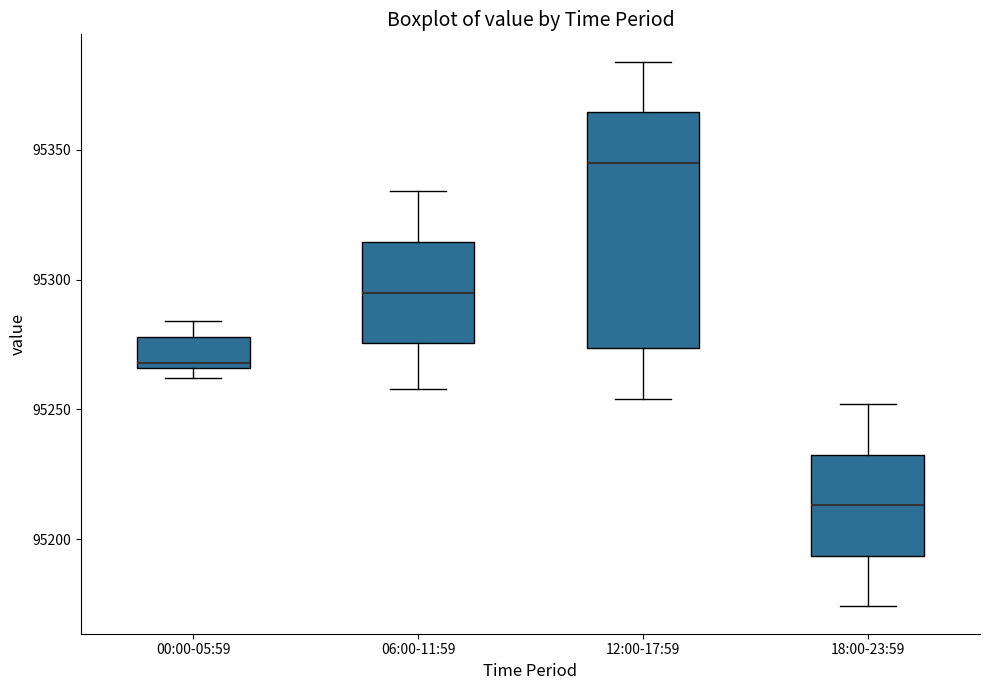

Which box is the tallest, from its lower edge to its upper edge?

12:00-17:59